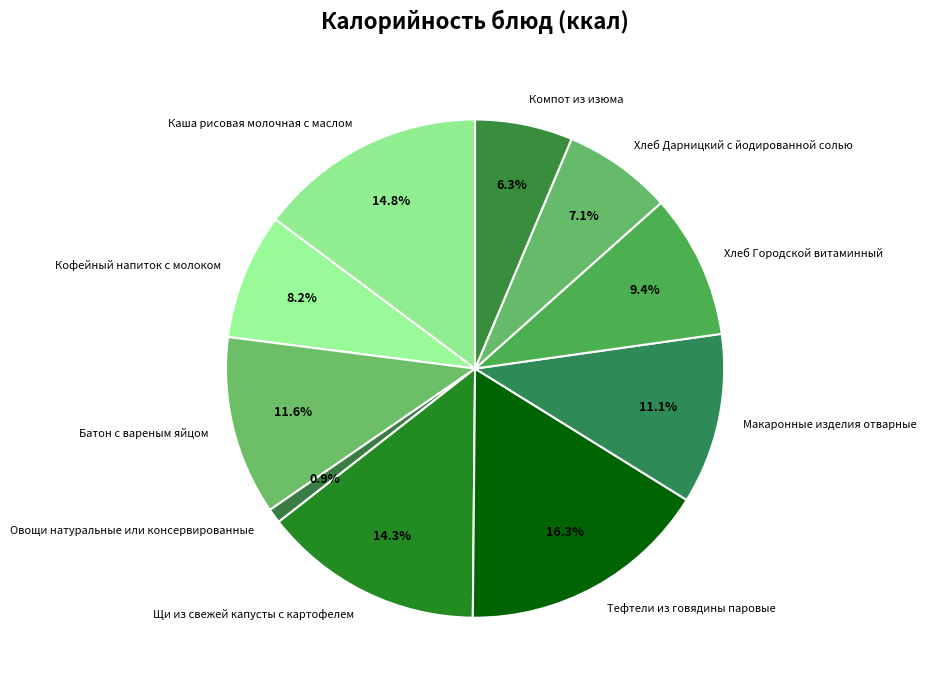

What portion of the pie excludes Овощи натуральные или консервированные?

99.1%